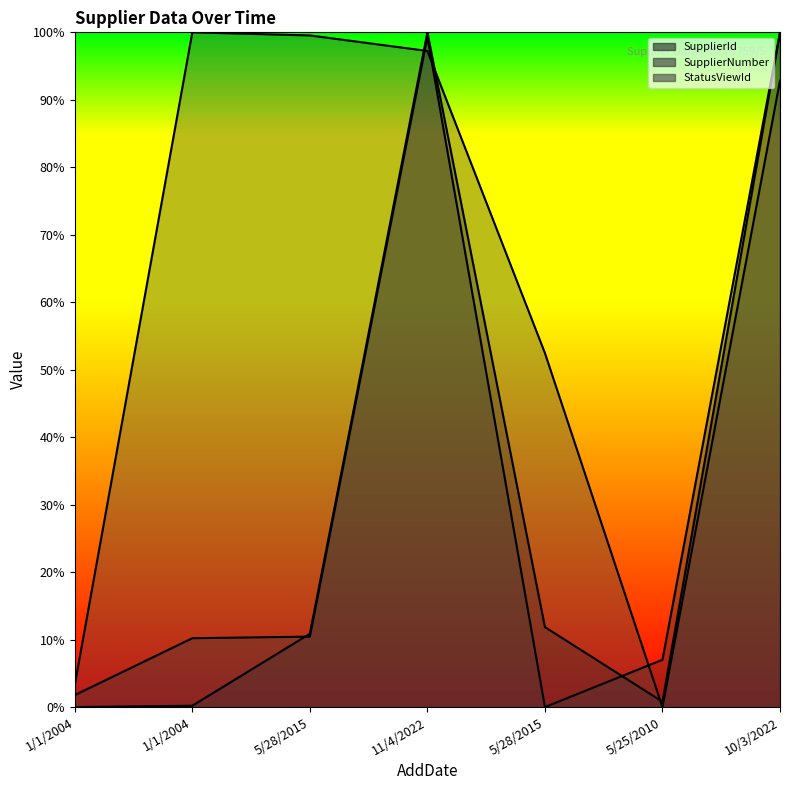

Where do SupplierNumber and SupplierId first cross each other?

1/1/2004 and 5/28/2015